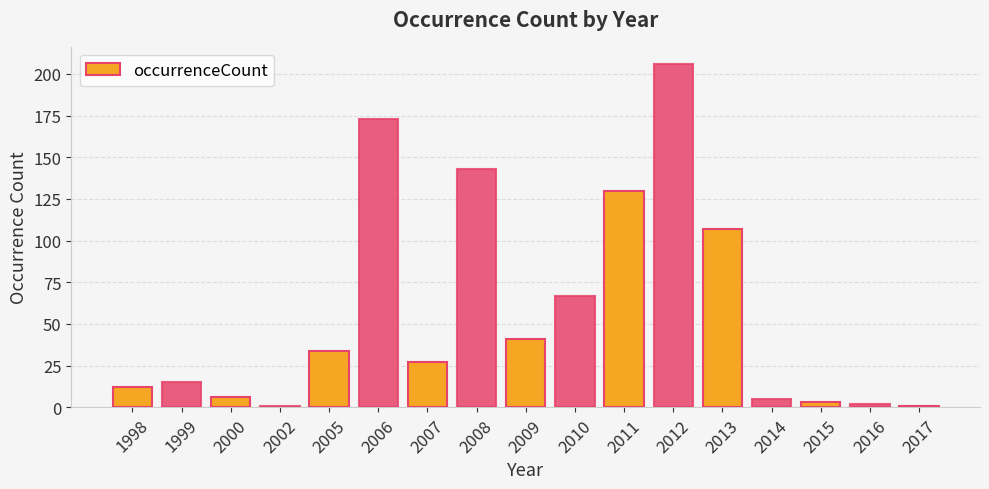

What is the greatest value displayed?

206